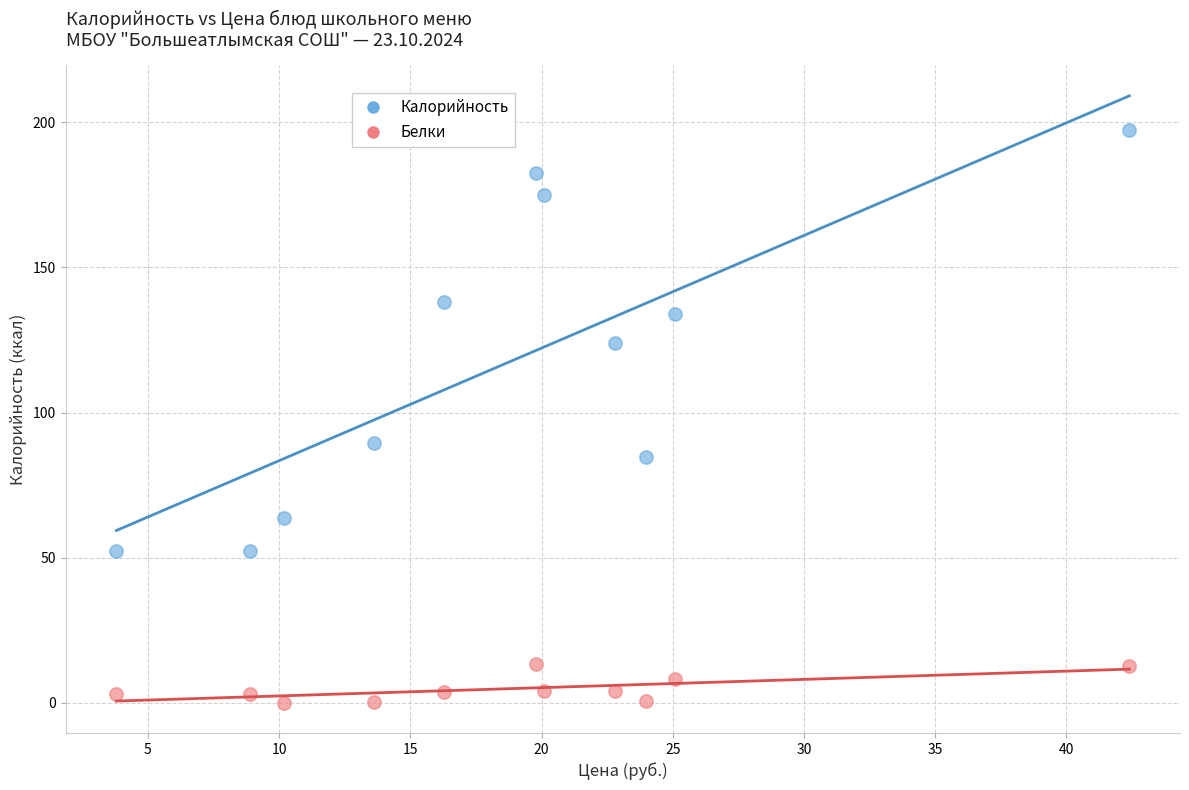

Across all series, what Y value is closest to 98?

89.6